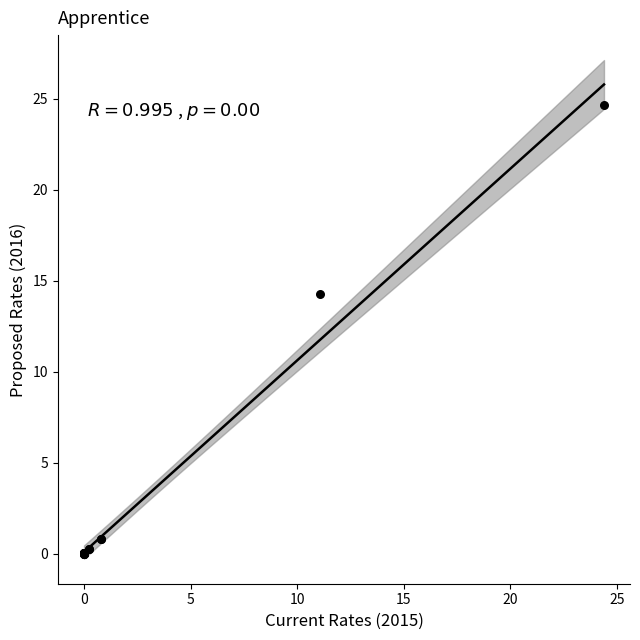

What Y value in the scatter plot is closest to 12?

14.3